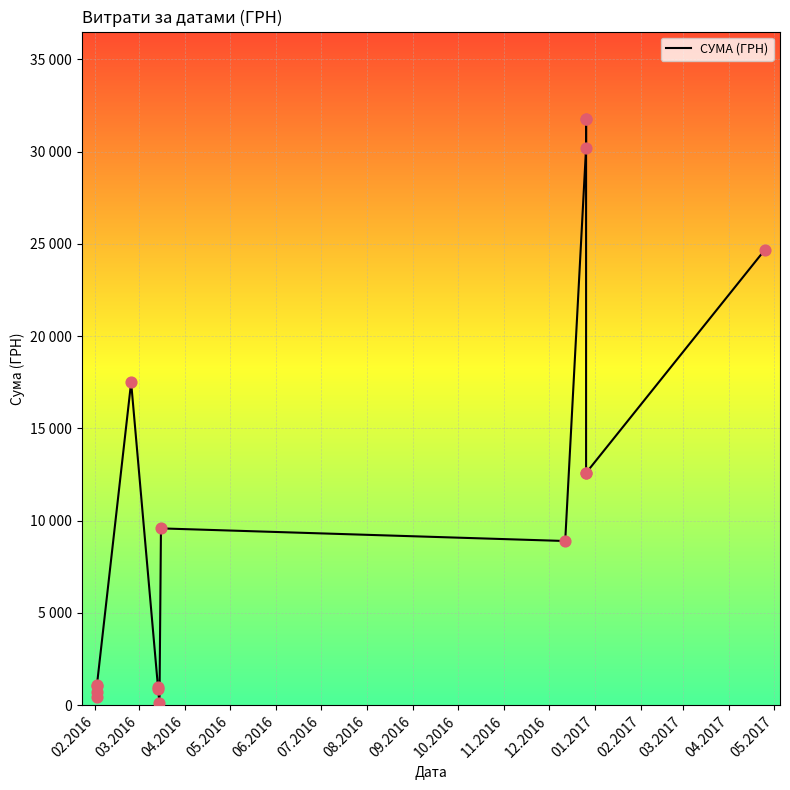

Between 02.2016 and 03.2016, which is larger?

02.2016